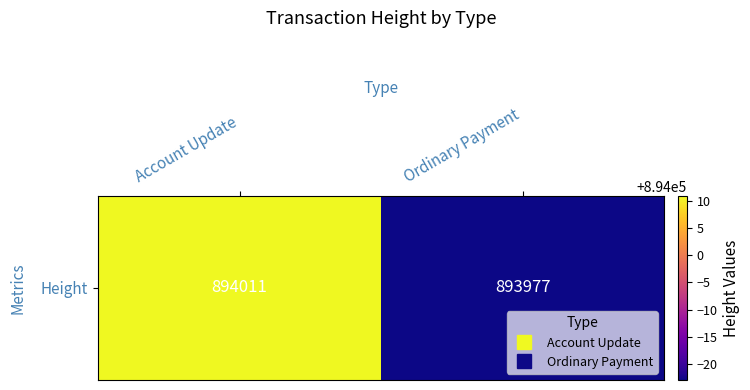

At which category does the chart reach its peak across all series?

Account Update